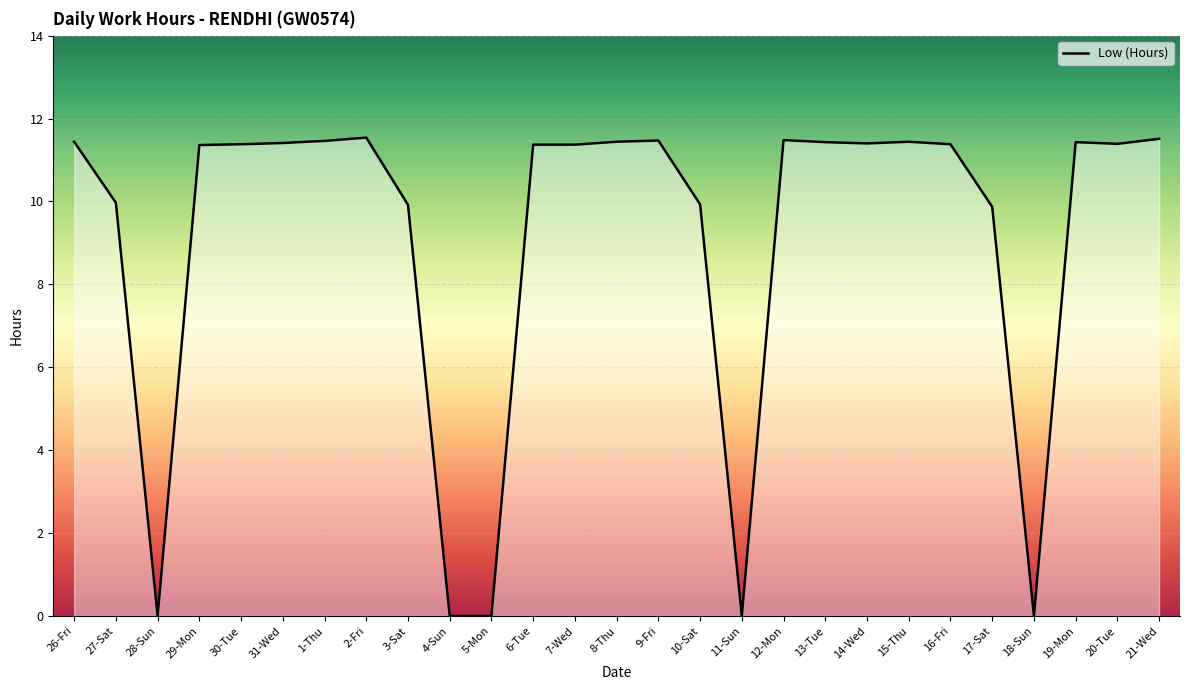

Does the chart display data point markers on the line(s)?

No